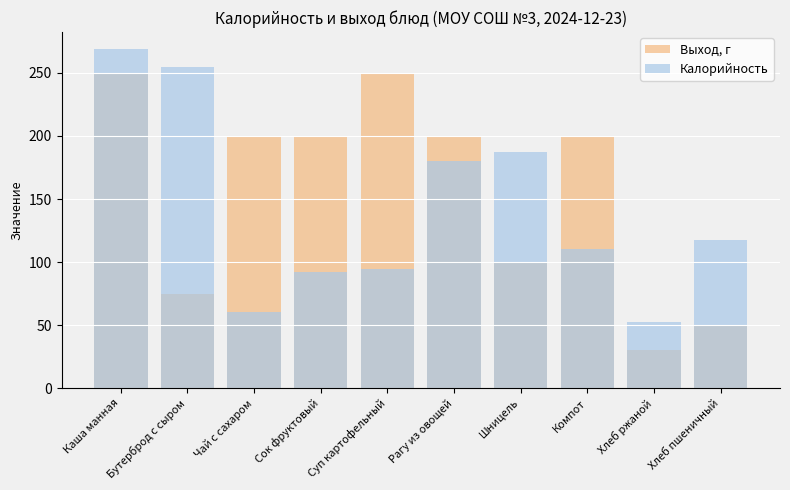

How many bars are there in each group?

2